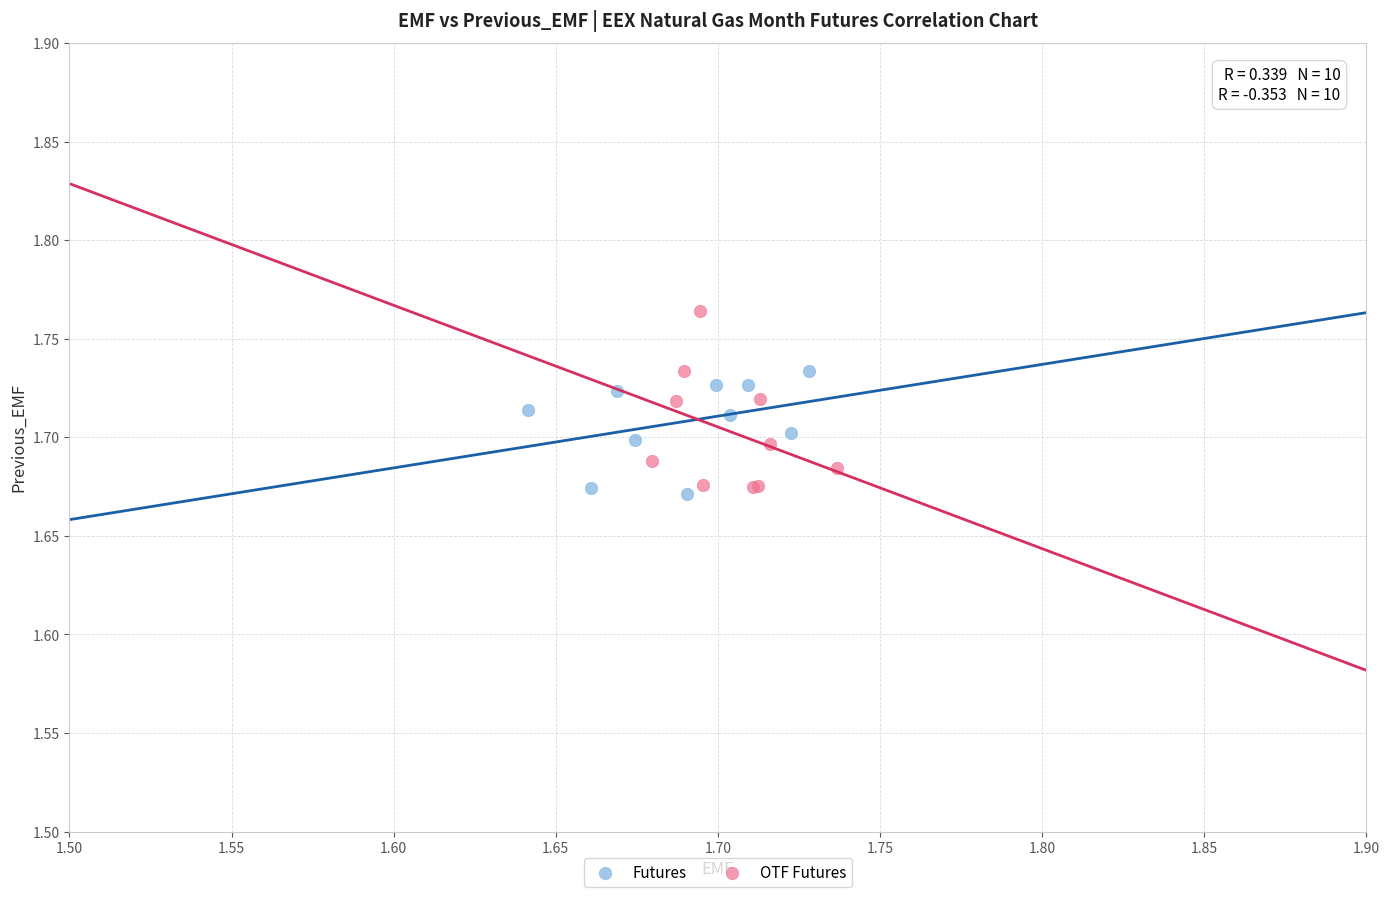

What are all the series names shown in the legend?

Futures, OTF Futures